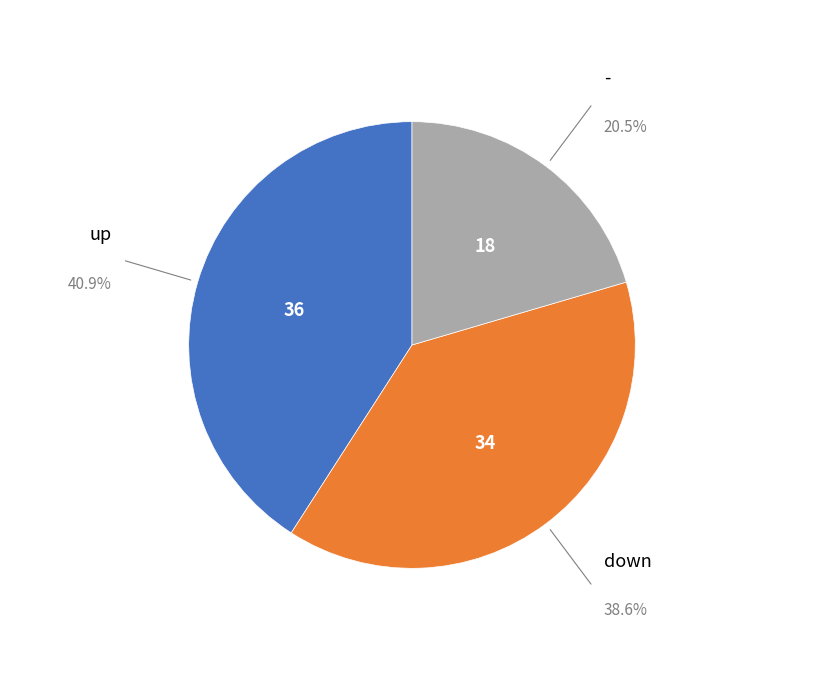

Between - and up, which is larger?

up